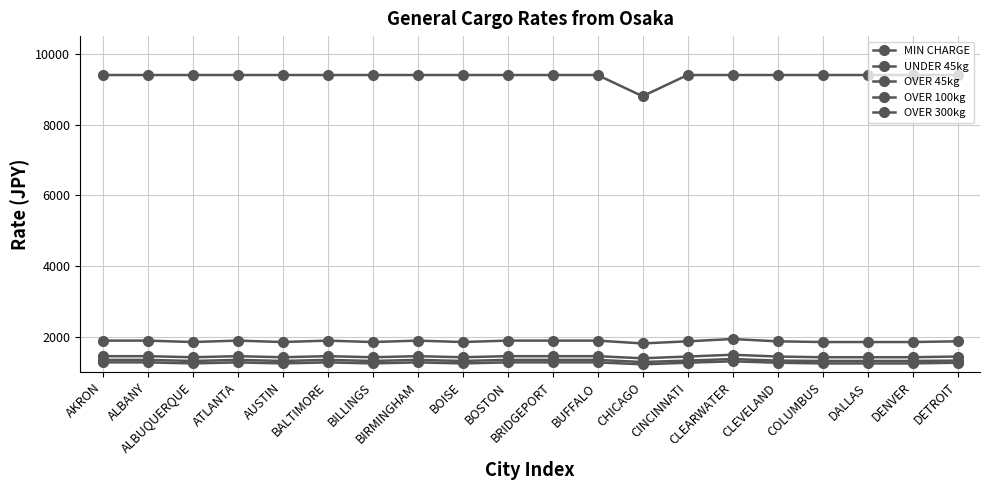

Which series has the largest range (max minus min)?

MIN CHARGE